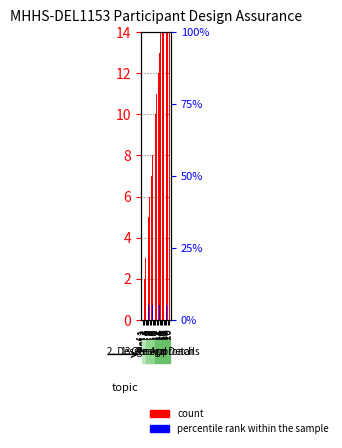

Count the number of data series in this chart.

2